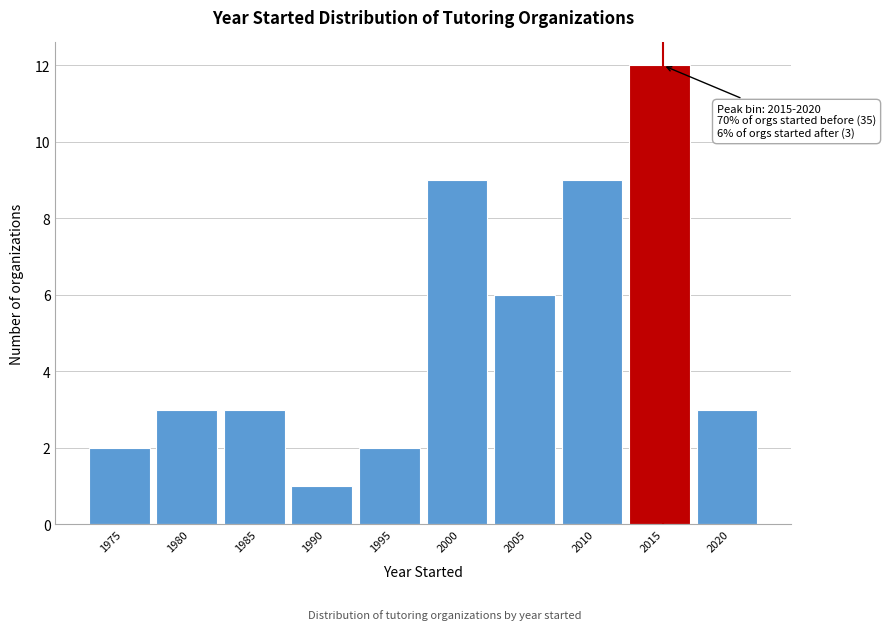

Reading right to left, transcribe all the data shown in this chart.

2020=3	2015=12	2010=9	2005=6	2000=9	1995=2	1990=1	1985=3	1980=3	1975=2